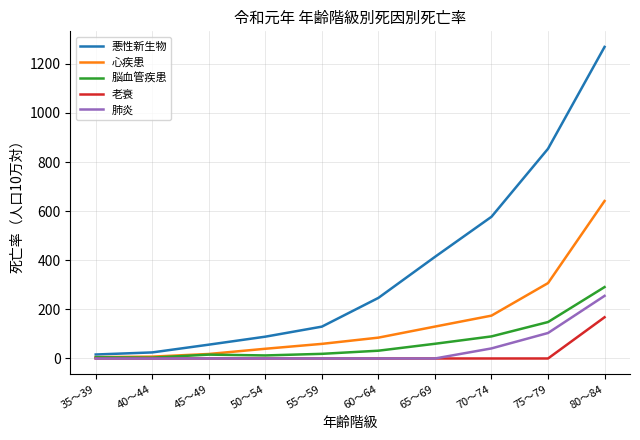

Which series changed the most between 65～69 and 80～84?

悪性新生物